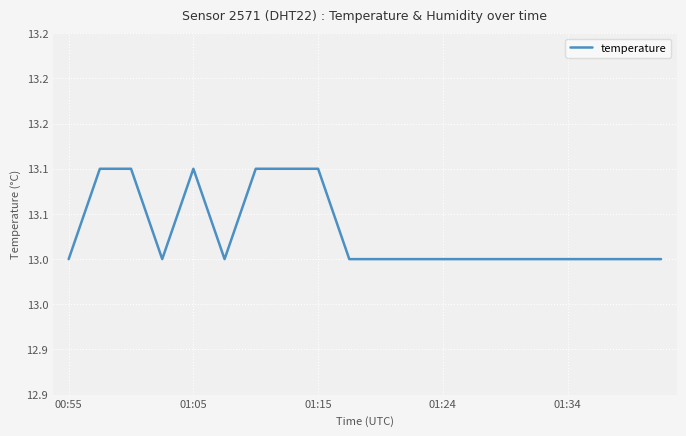

Which category has the highest value across all series?

01:05